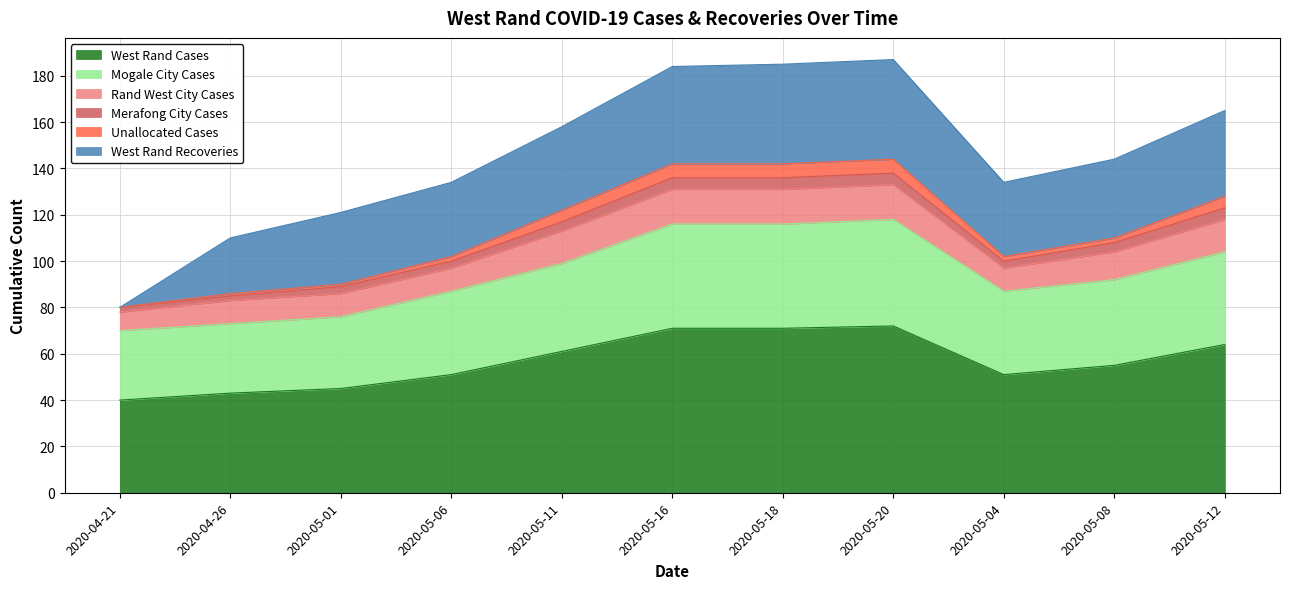

True or false: Mogale City Cases and West Rand Cases intersect in this chart.

False